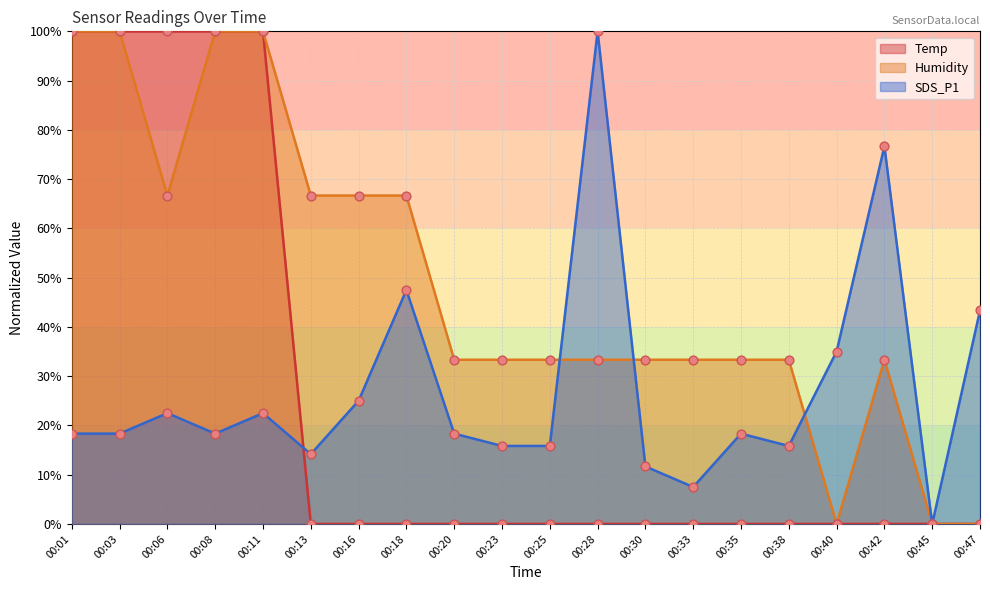

Which series contains the highest Y value?

Temp